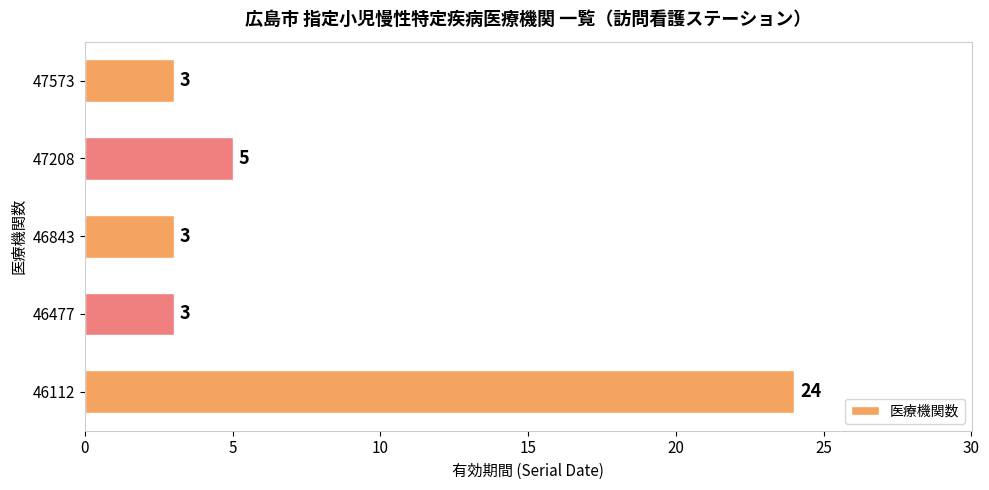

What is the sum of all values?

38